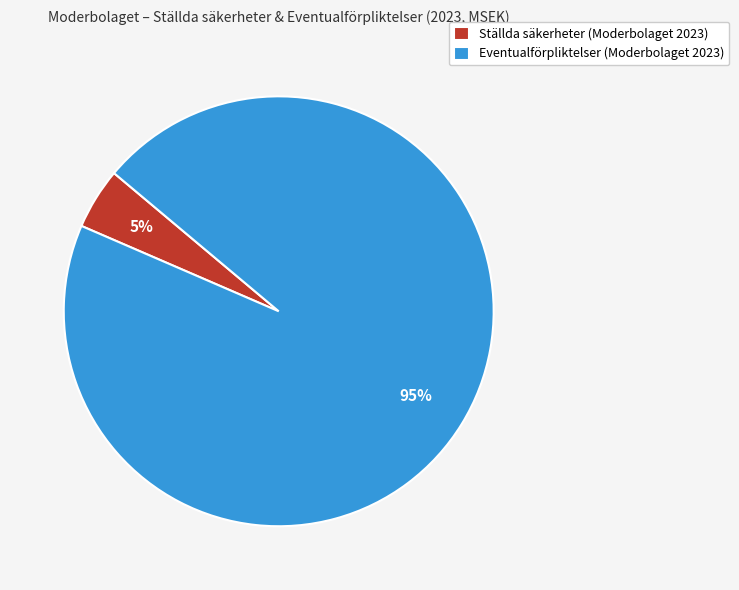

What percentage is the Eventualförpliktelser (Moderbolaget 2023) slice, to the nearest percent?

95%